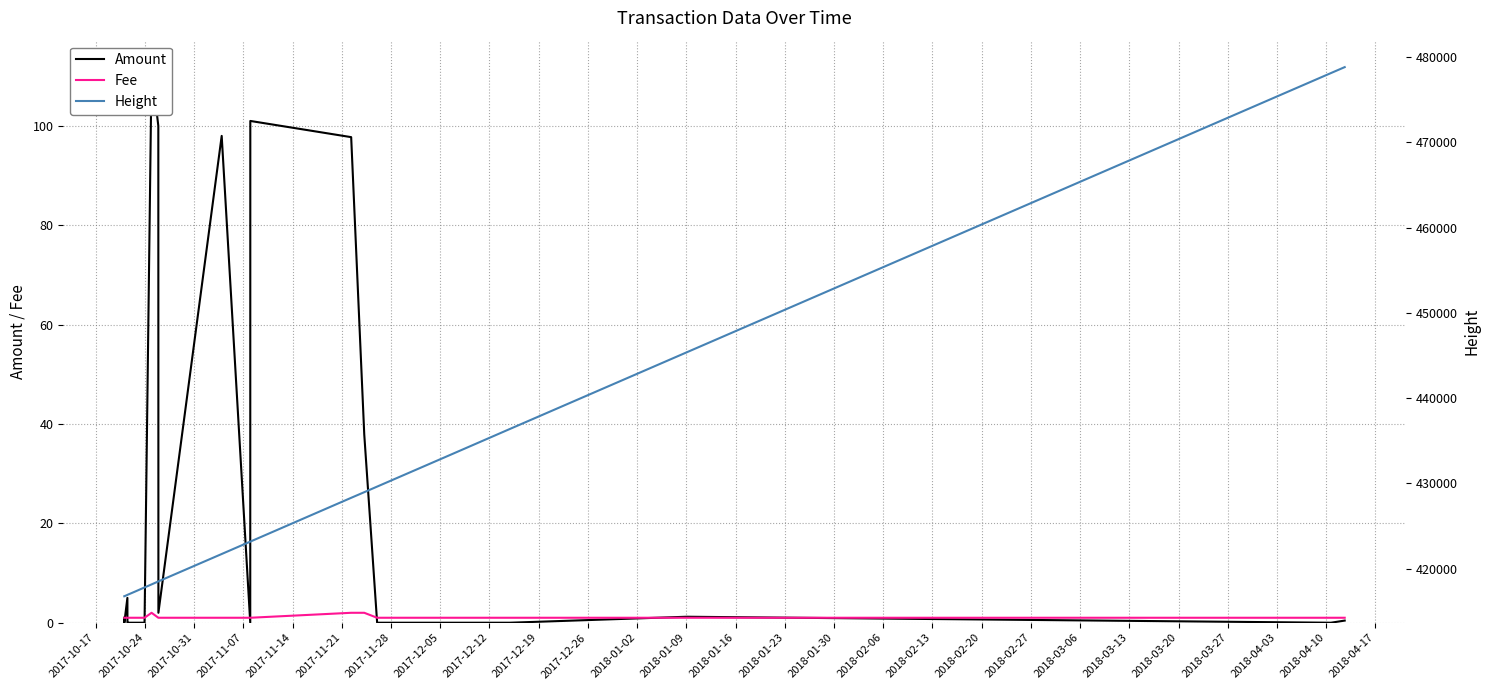

Is the value of Amount at 2017-11-14 greater than the value of Fee at 2017-11-07?

No